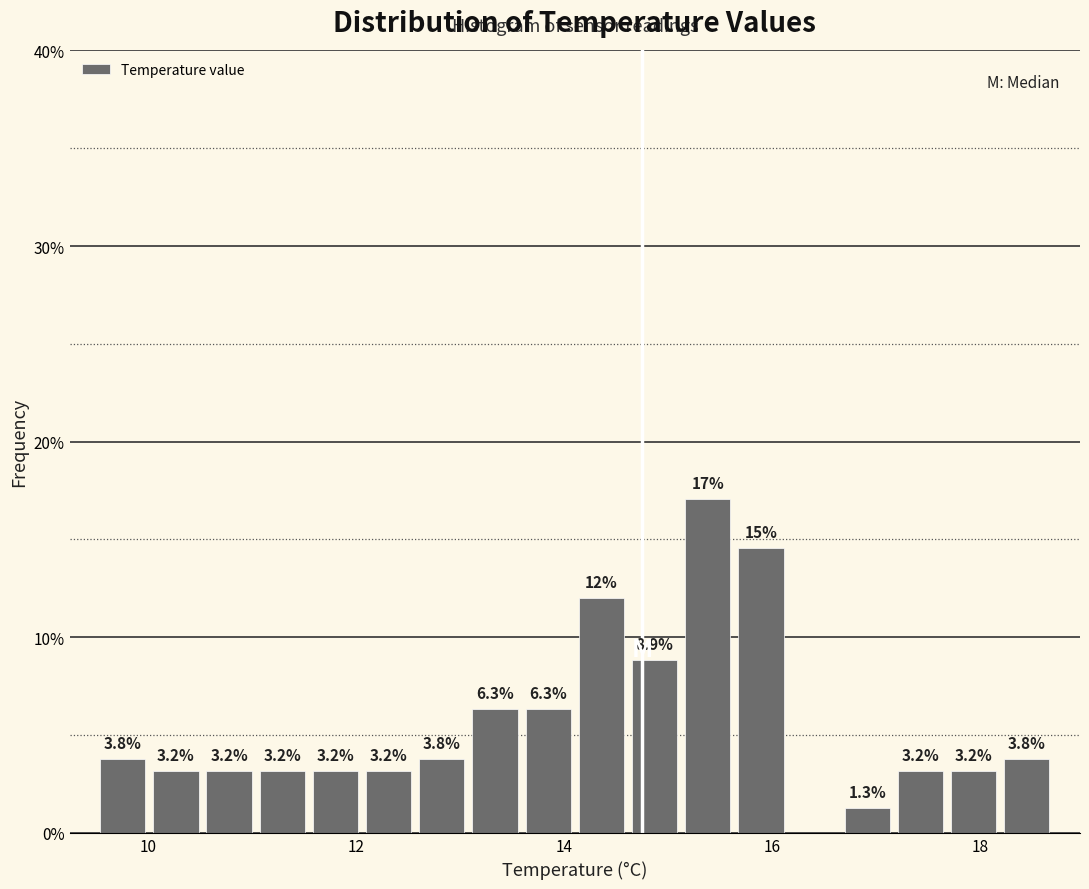

Read against the x-axis, roughly where is the centre of the tallest bar?

15.4